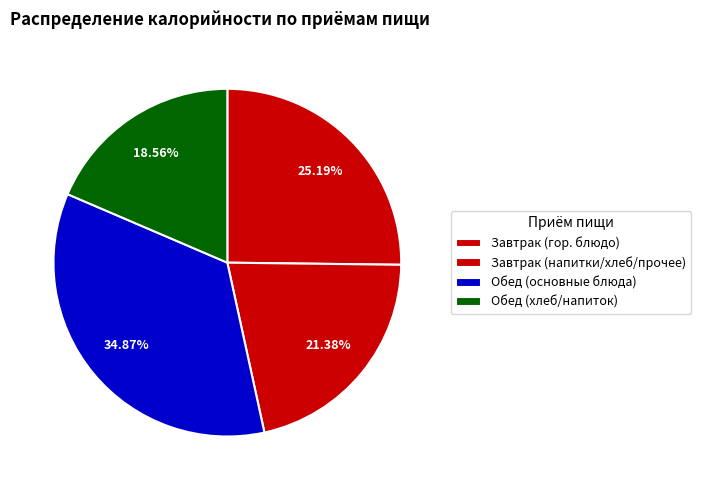

How many segments does this pie chart have?

4